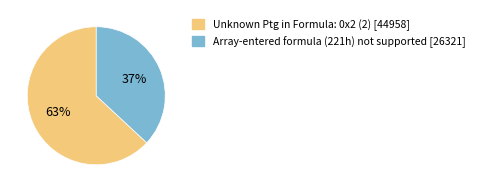

What percentage is the Array-entered formula (221h) not supported slice, to the nearest percent?

37%